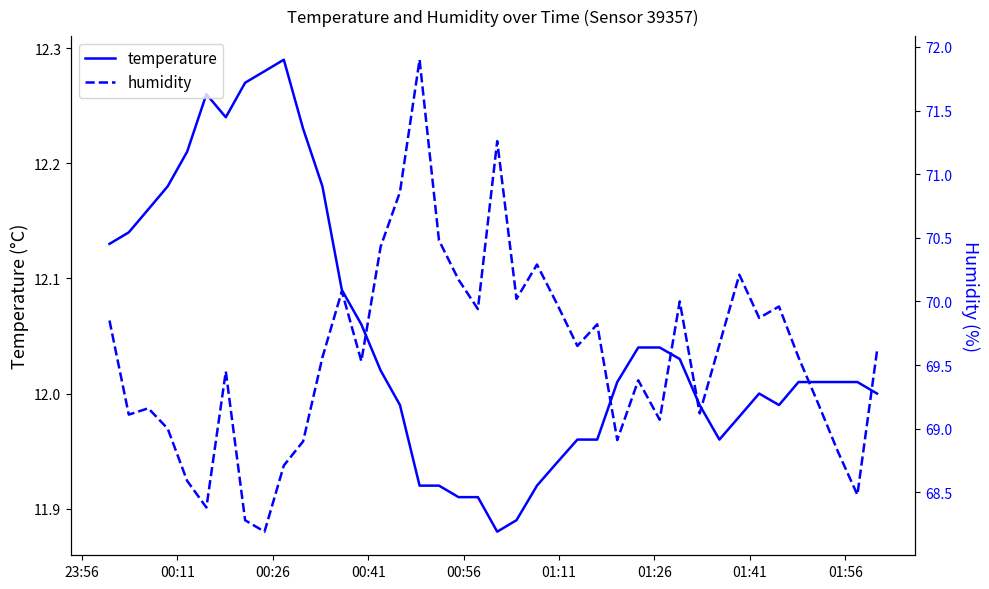

Is it true that temperature equals 4.8 at 01:26?

False